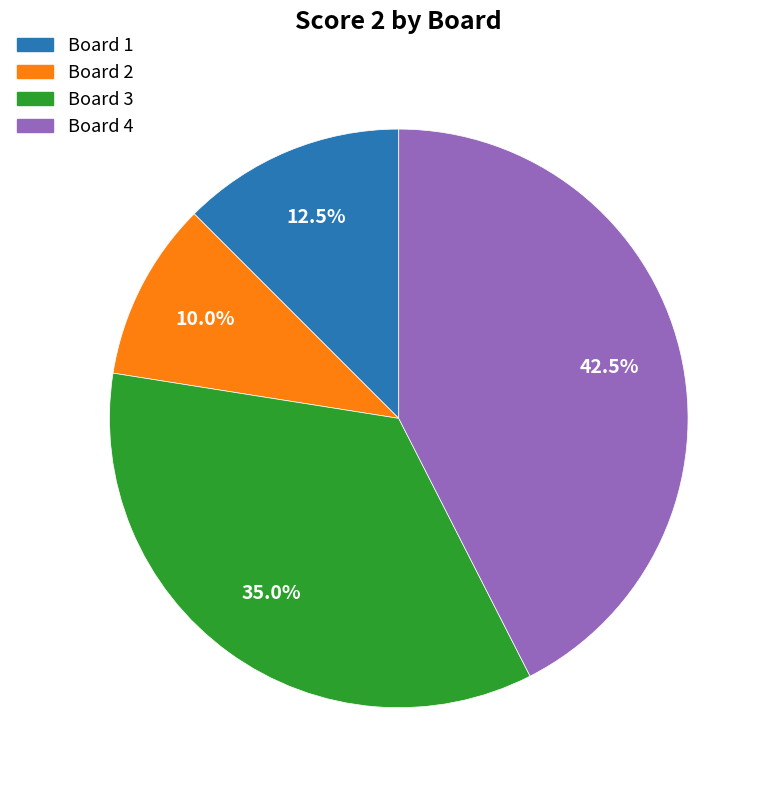

Rank the categories by value from highest to lowest.

Board 4, Board 3, Board 1, Board 2